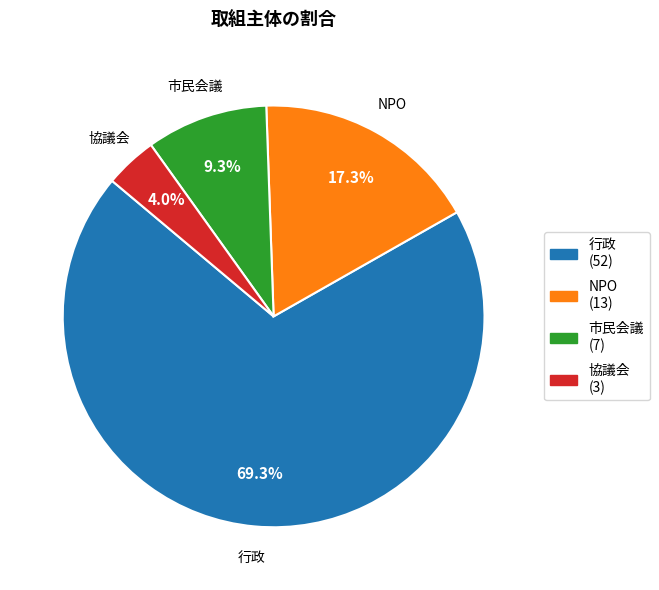

How many slices are in this pie chart?

4